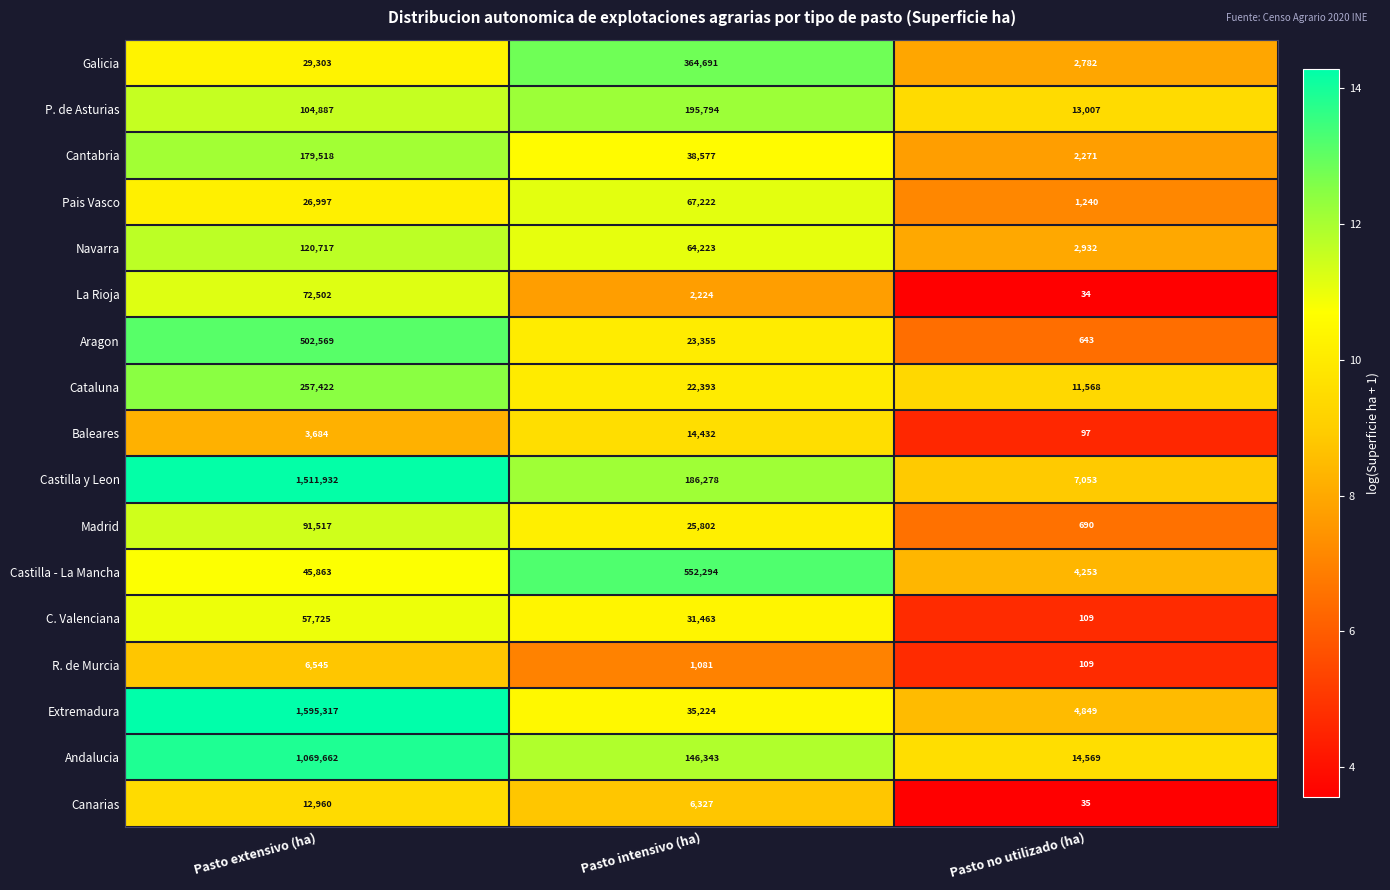

What is the lowest value of the La Rioja series?

34